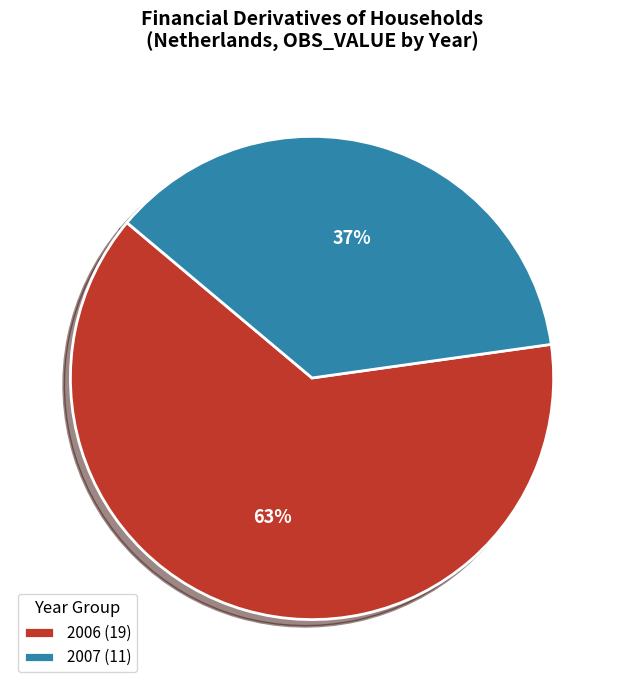

Which has a higher value, 2006 (19) or 2007 (11)?

2006 (19)